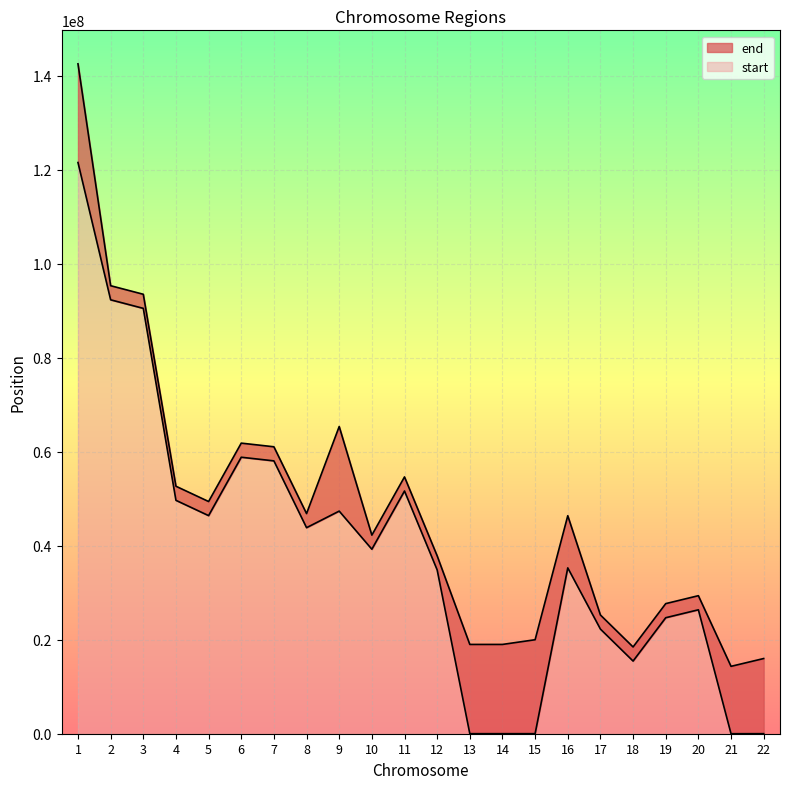

Where is start nearest to the value 60767717?

6